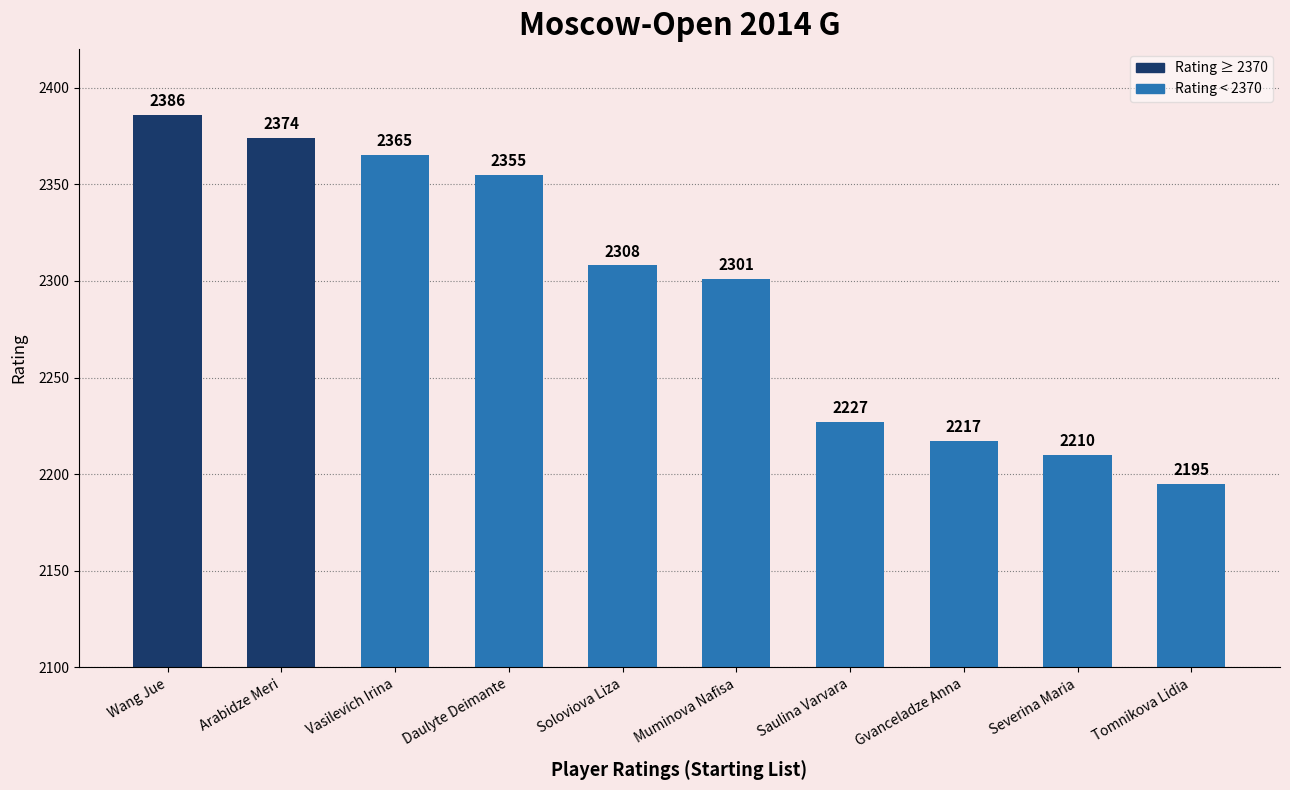

What is the value of the 4th bar from the left?

2355